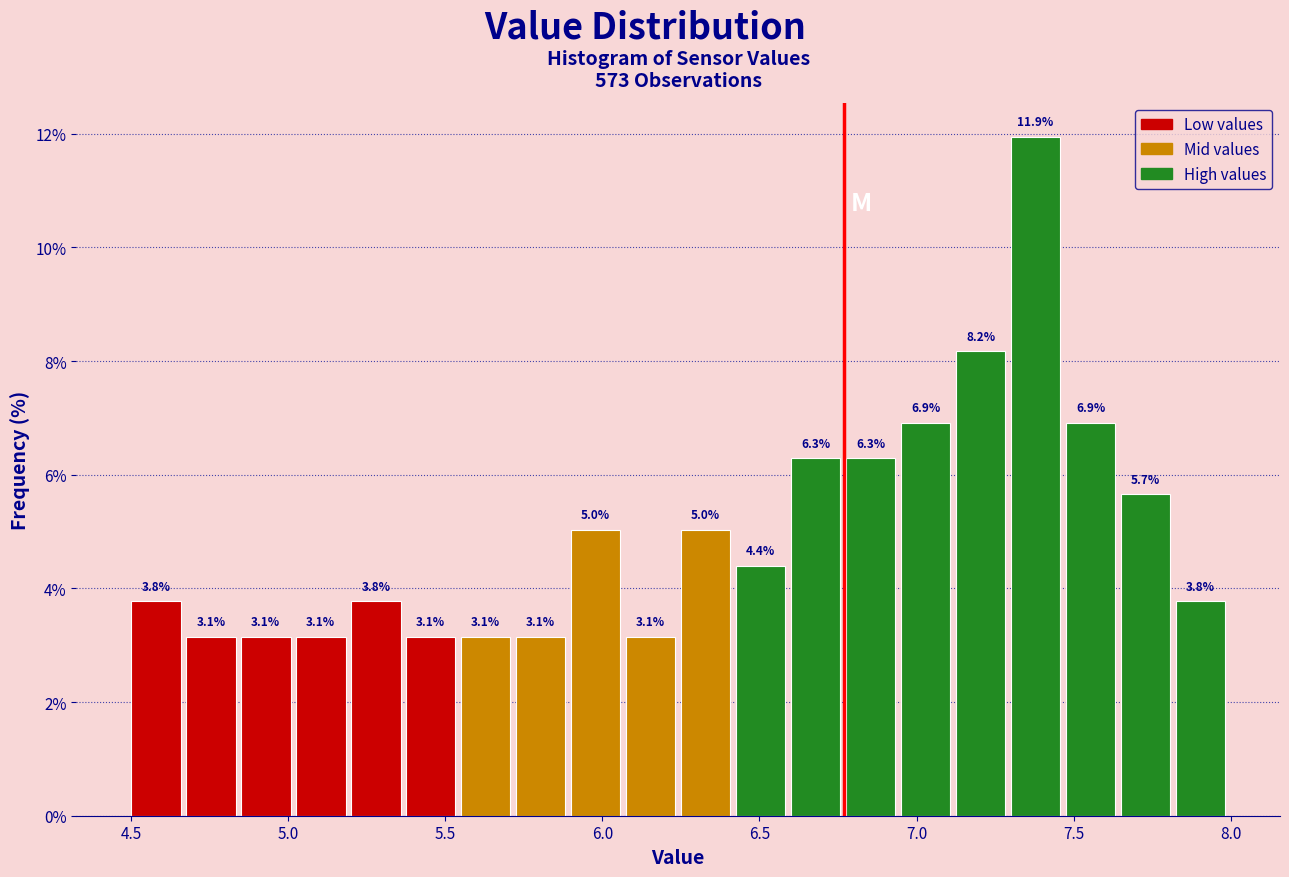

Read against the x-axis, roughly where is the centre of the tallest bar?

7.40